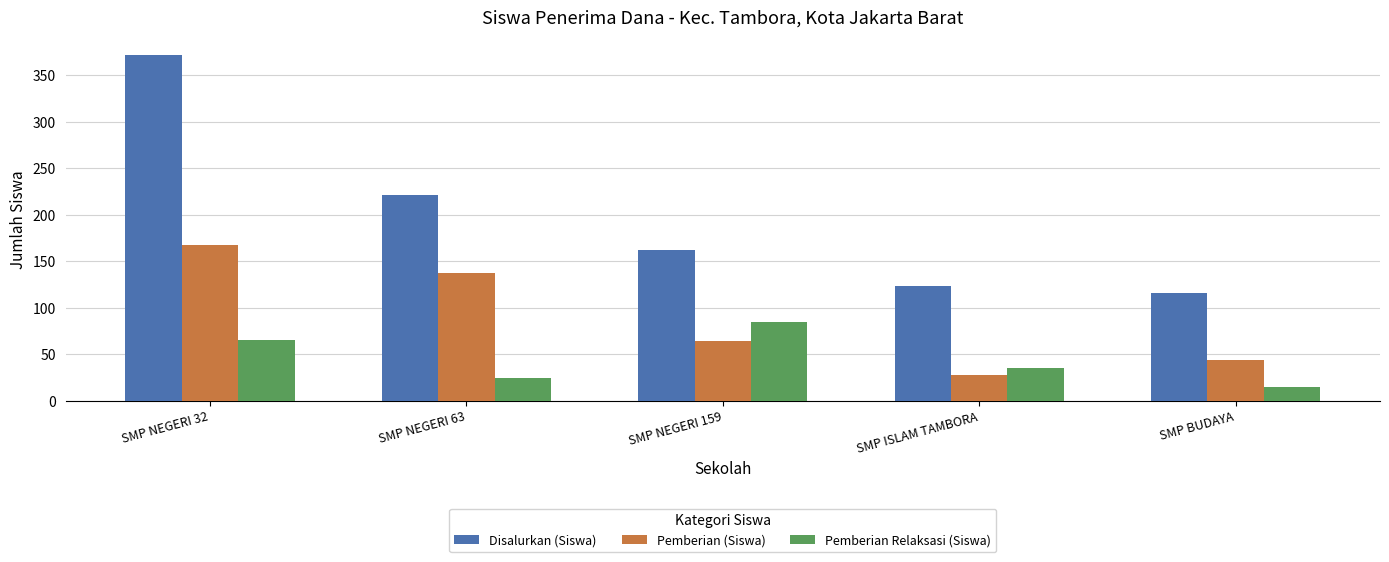

Reading left to right, list all the values displayed in this chart.

Disalurkan (Siswa): SMP NEGERI 32=372	SMP NEGERI 63=221	SMP NEGERI 159=162	SMP ISLAM TAMBORA=123	SMP BUDAYA=116
Pemberian (Siswa): SMP NEGERI 32=168	SMP NEGERI 63=137	SMP NEGERI 159=64	SMP ISLAM TAMBORA=28	SMP BUDAYA=44
Pemberian Relaksasi (Siswa): SMP NEGERI 32=65	SMP NEGERI 63=24	SMP NEGERI 159=85	SMP ISLAM TAMBORA=35	SMP BUDAYA=15